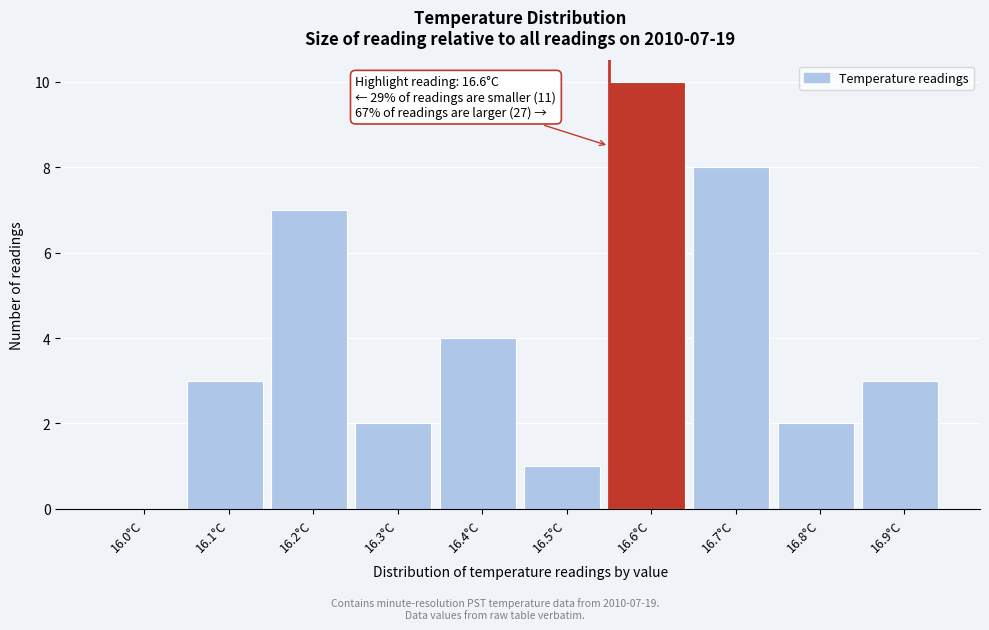

Reading right to left, extract all data points from this chart.

16.9°C=3	16.8°C=2	16.7°C=8	16.6°C=10	16.5°C=1	16.4°C=4	16.3°C=2	16.2°C=7	16.1°C=3	16.0°C=0